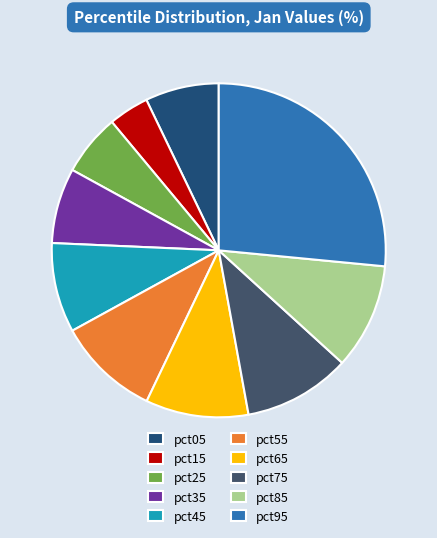

Between pct35 and pct65, which is larger?

pct65